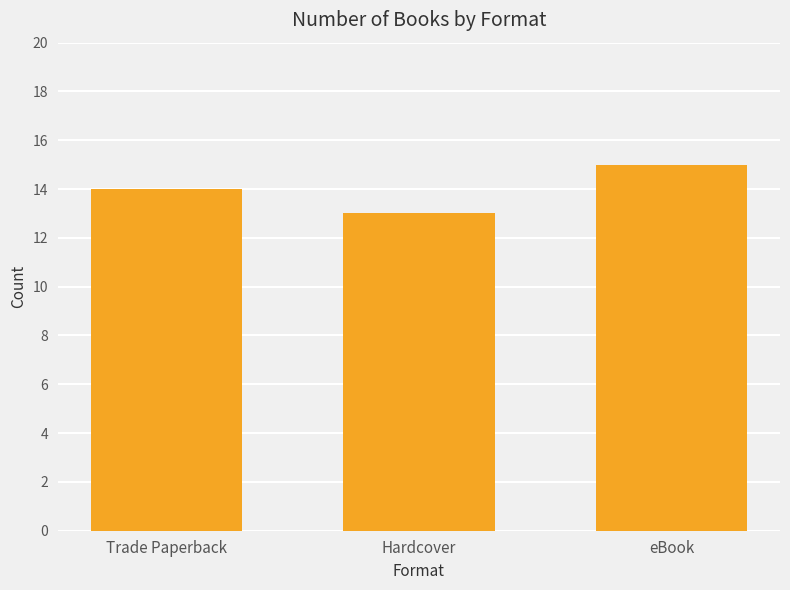

Which label corresponds to the smallest value in the chart?

Hardcover